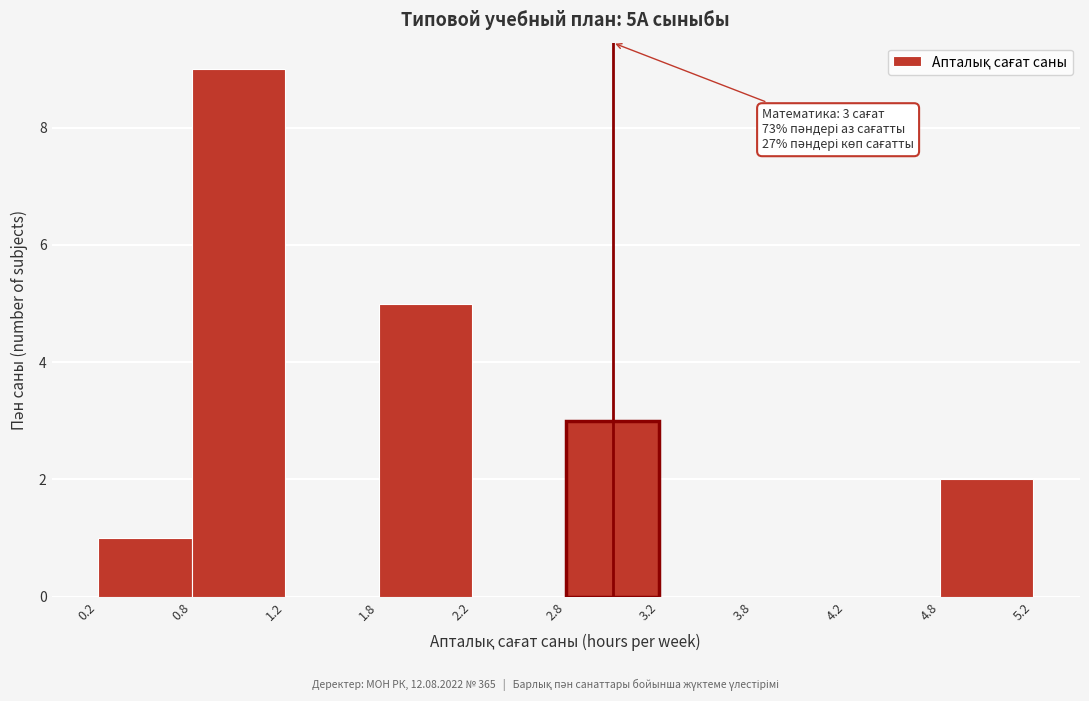

Over which range of the x-axis is the bar tallest?

0.8 to 1.2